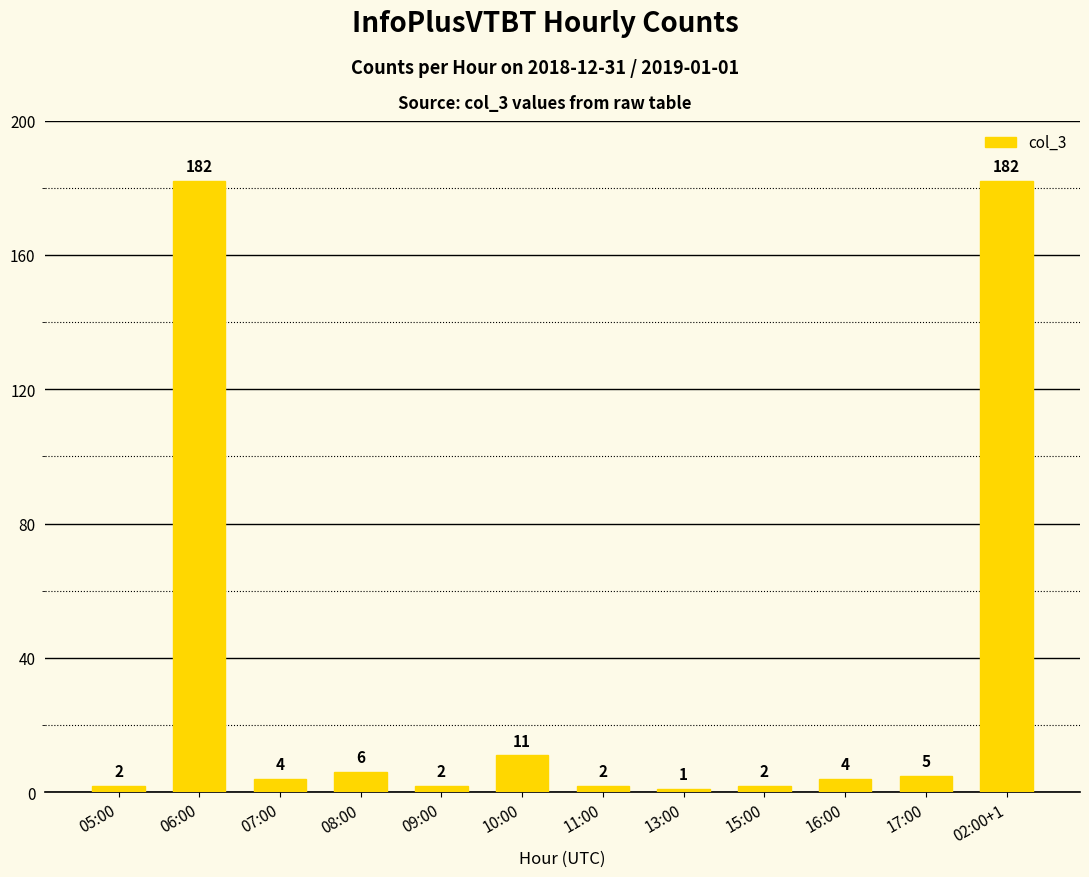

What is the ratio of the value at 06:00 to the value at 17:00?

36.4